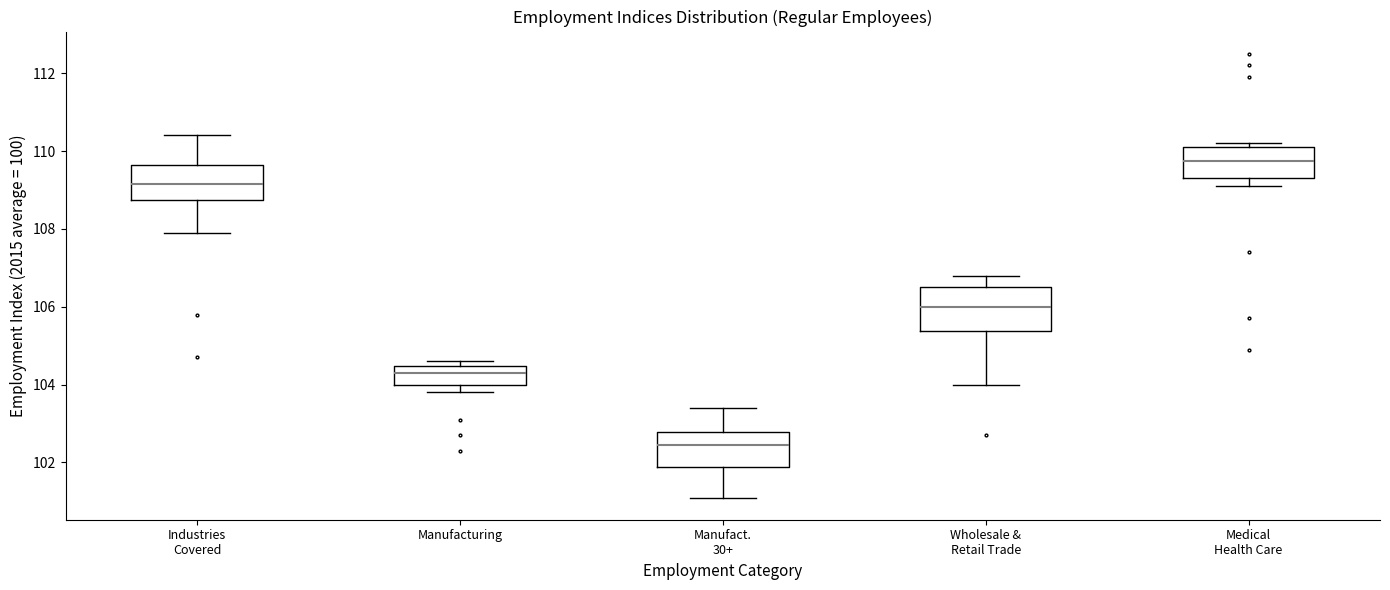

Where does the upper whisker of the box for Wholesale & Retail Trade end on the y-axis? The values are not printed on the chart, so give them approximately, as read against the axis.

106.8